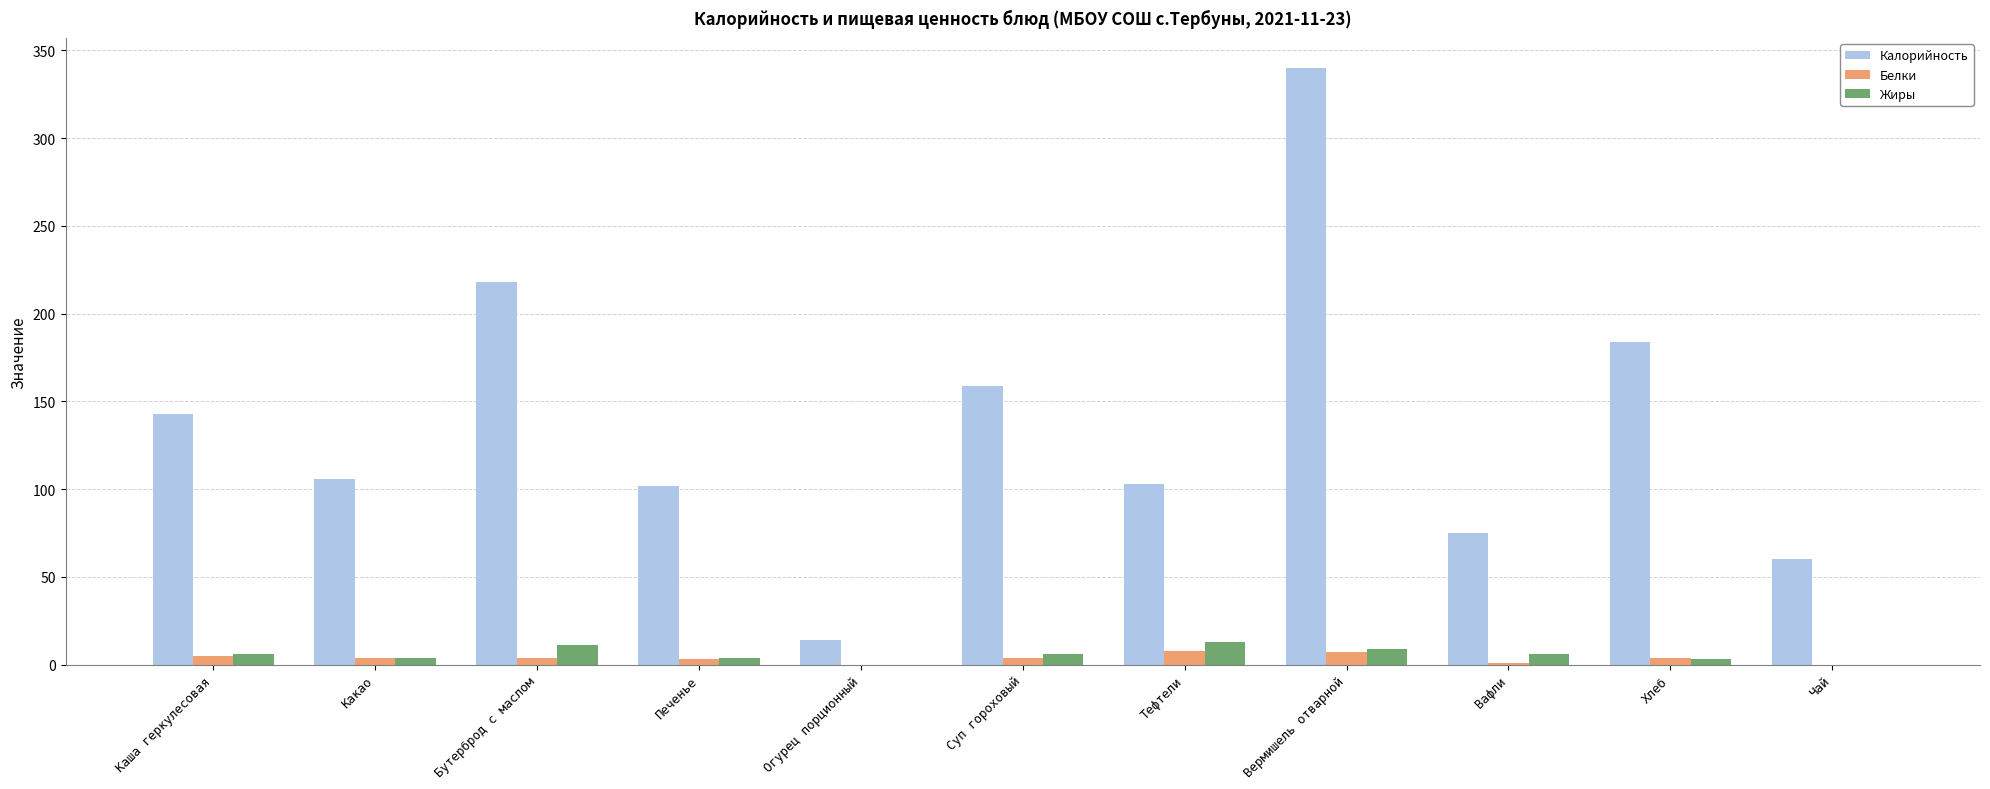

Count the number of categories in the chart.

11